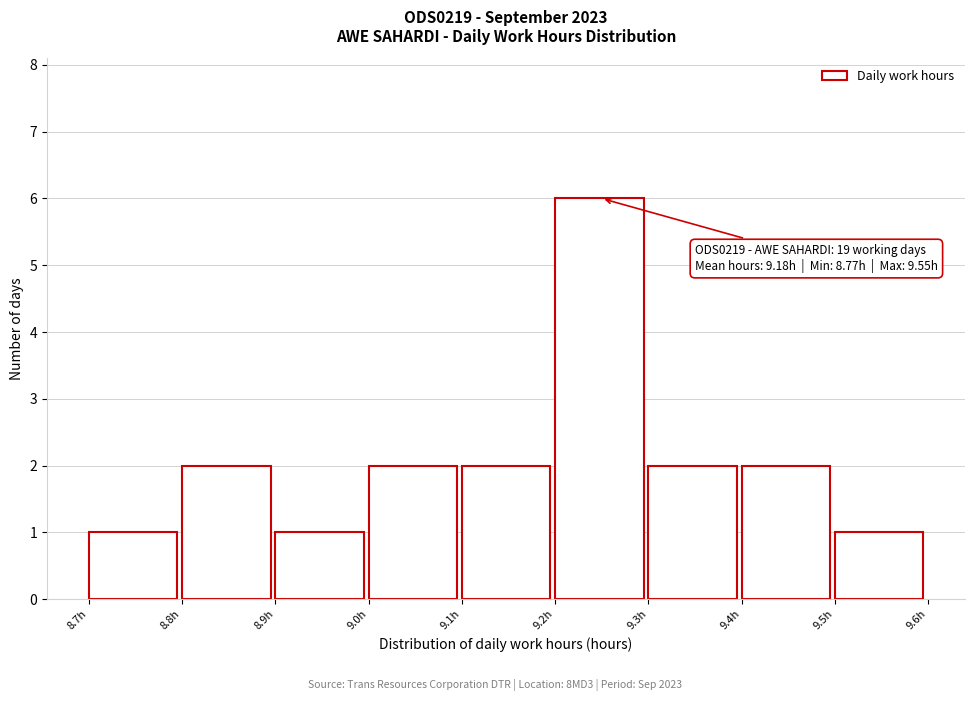

Over which range of the x-axis is the bar tallest?

9.2 to 9.3